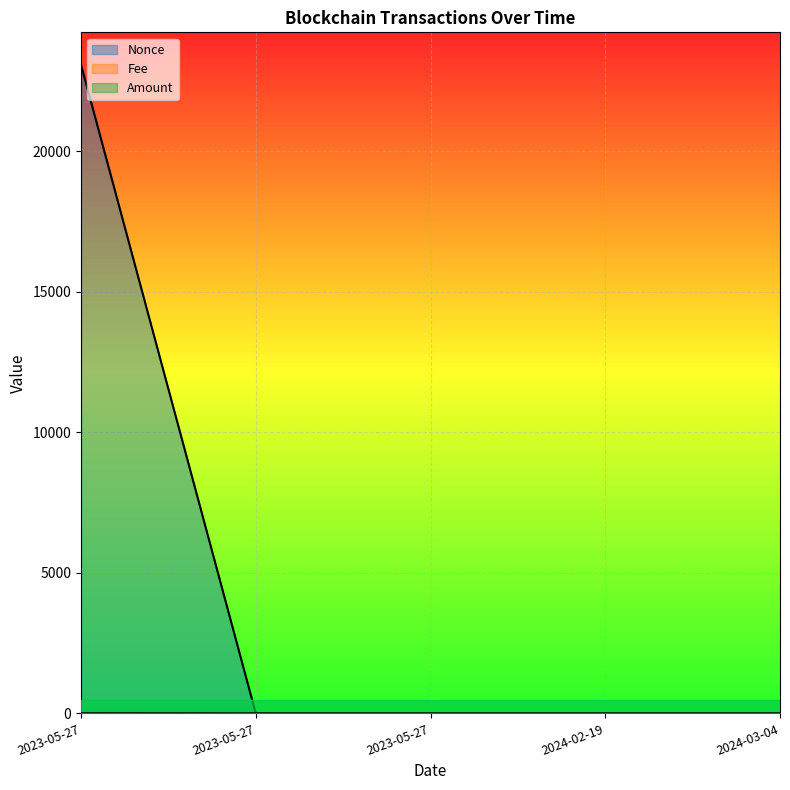

At how many categories does at least one series exceed 1121?

1